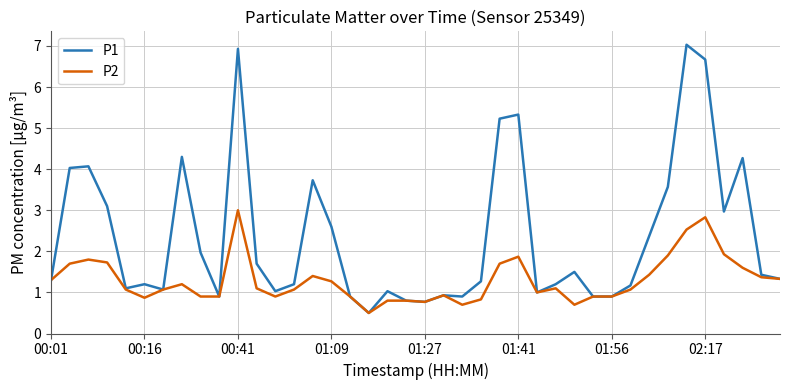

Rank the series by their maximum value, from highest to lowest.

P1, P2